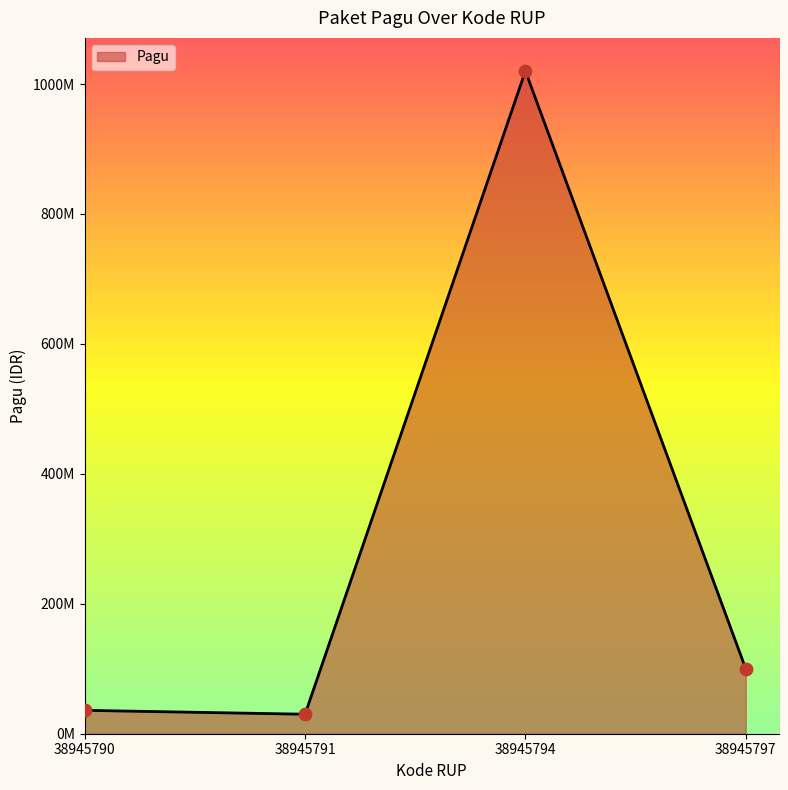

What is the change in value from 38945790 to 38945794?

+984000000